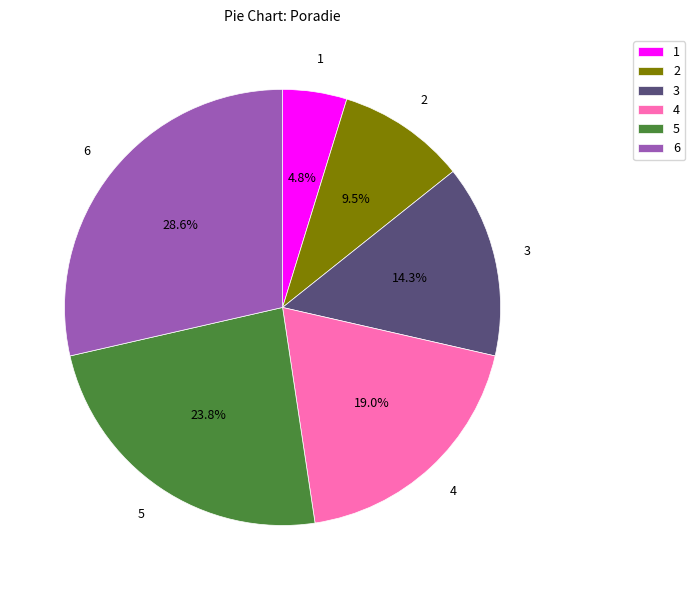

What percentage is NOT represented by 2?

90.5%